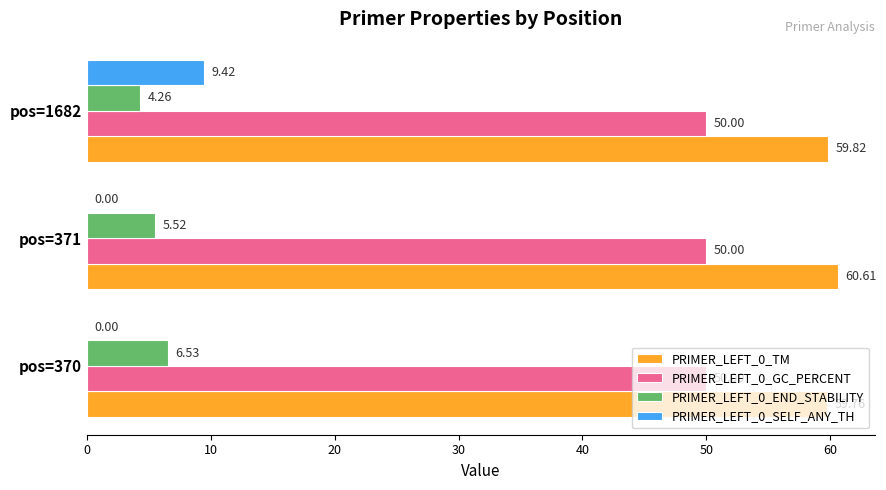

Which series has the largest total across all categories?

PRIMER_LEFT_0_TM